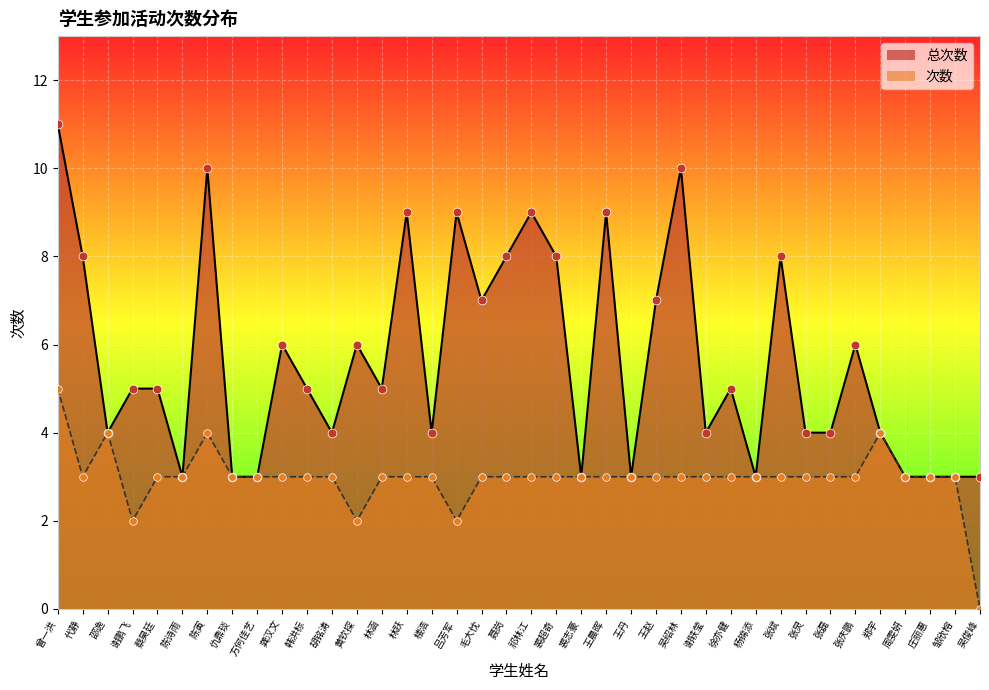

What are all the series names shown in the legend?

总次数, 次数